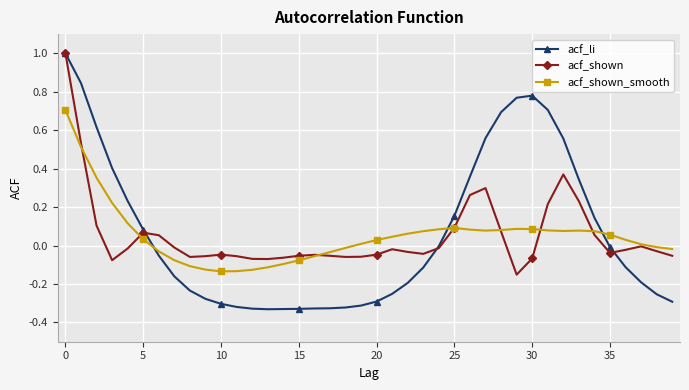

What is the maximum value for acf_shown?

1.0